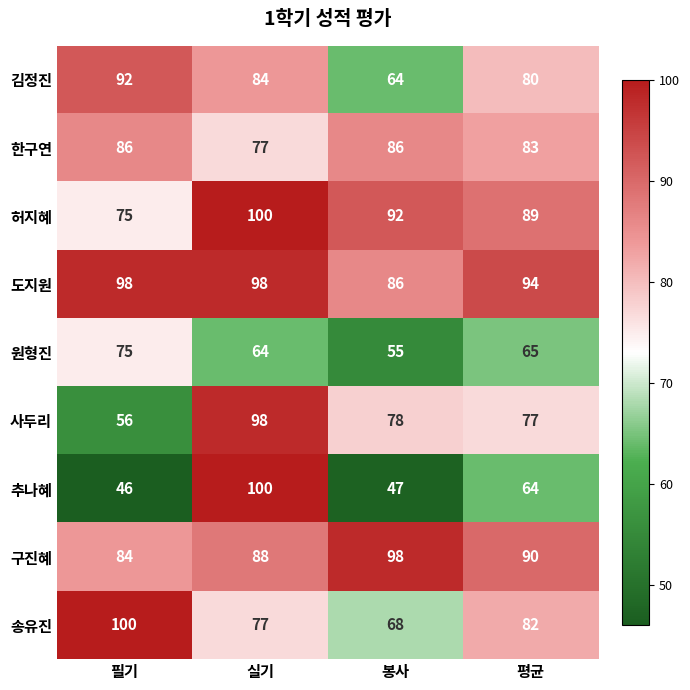

Is it true that 사두리 equals 168 at 실기?

False